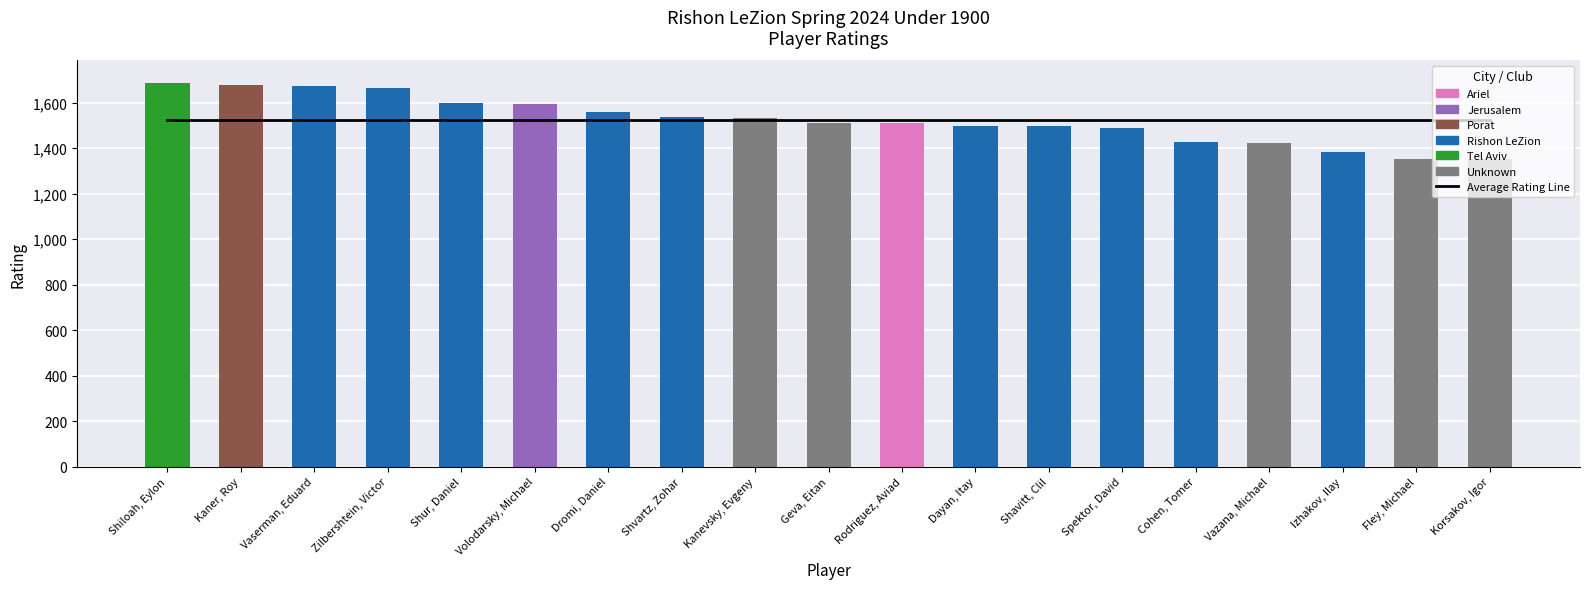

At how many categories does at least one series exceed 1524?

19